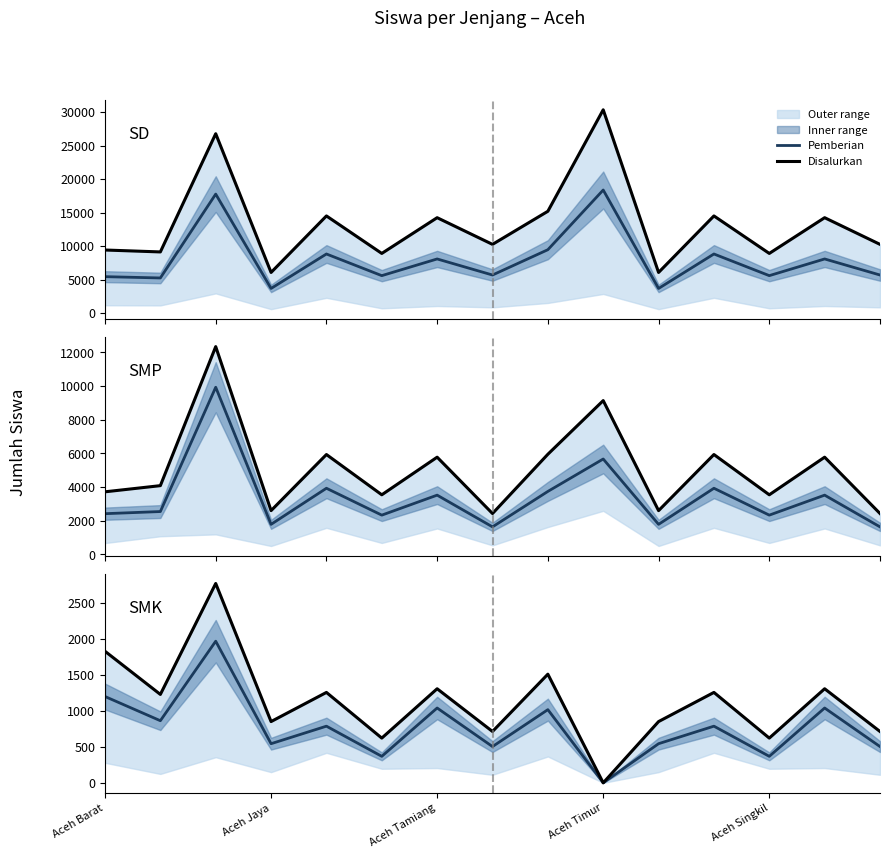

What is the sum of all Pemberian values?

11558